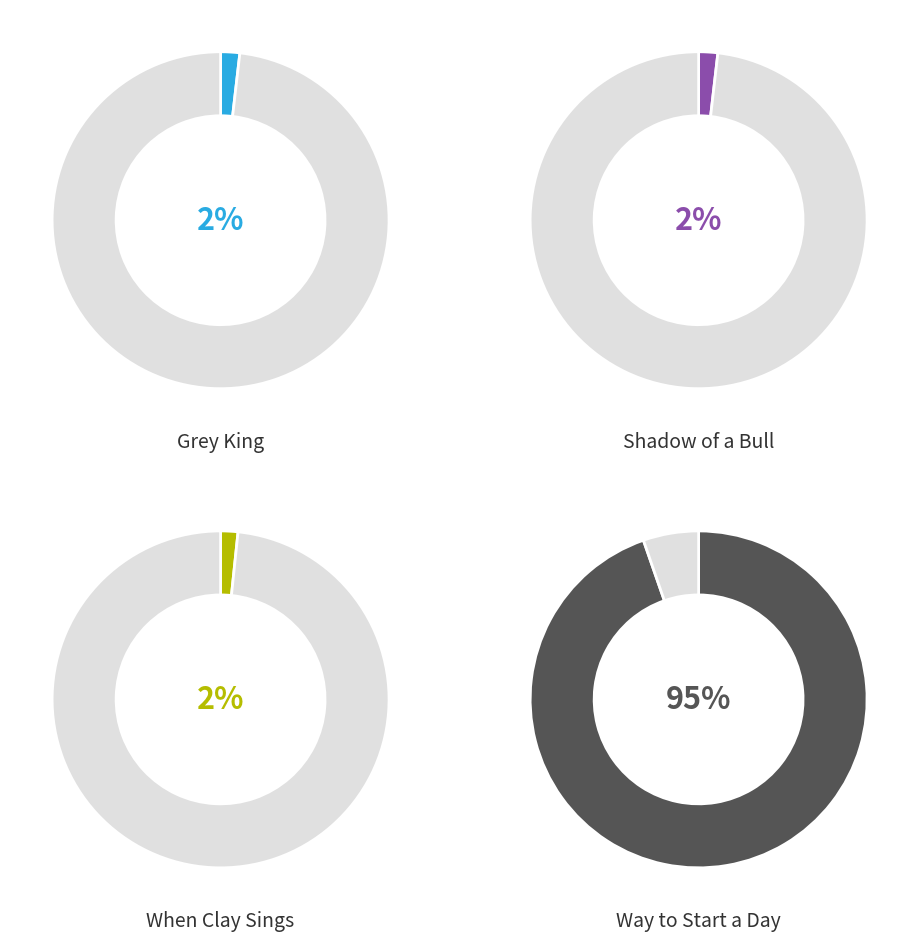

To the nearest percent, what is the difference between the Way to Start a Day and When Clay Sings slice percentages?

93%